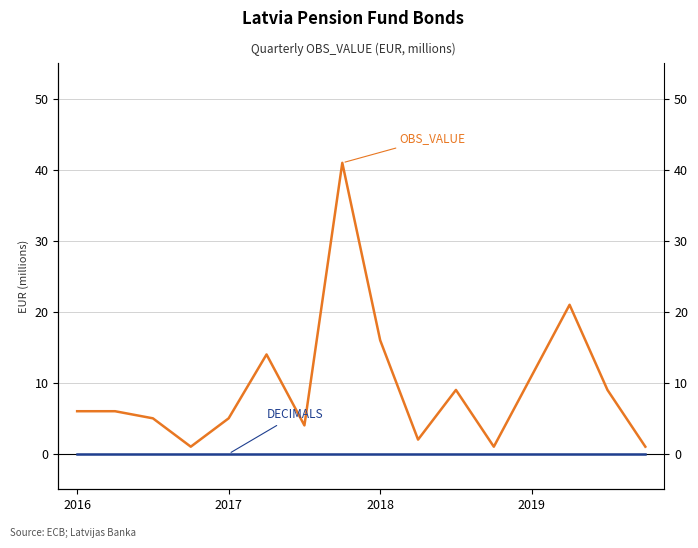

Read the OBS_VALUE value at 7.

41